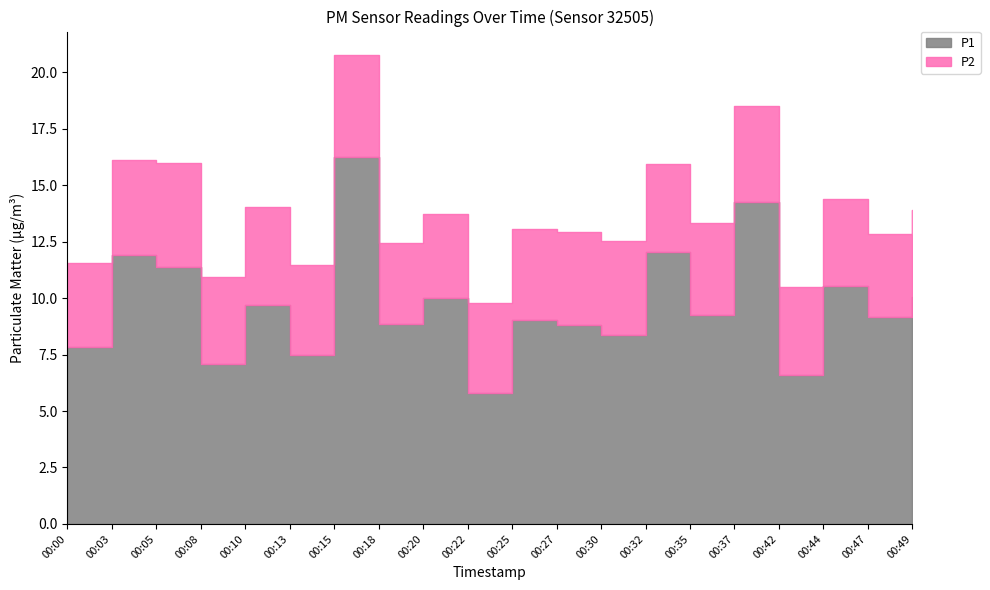

Where does the P1 series first go above 9?

00:03